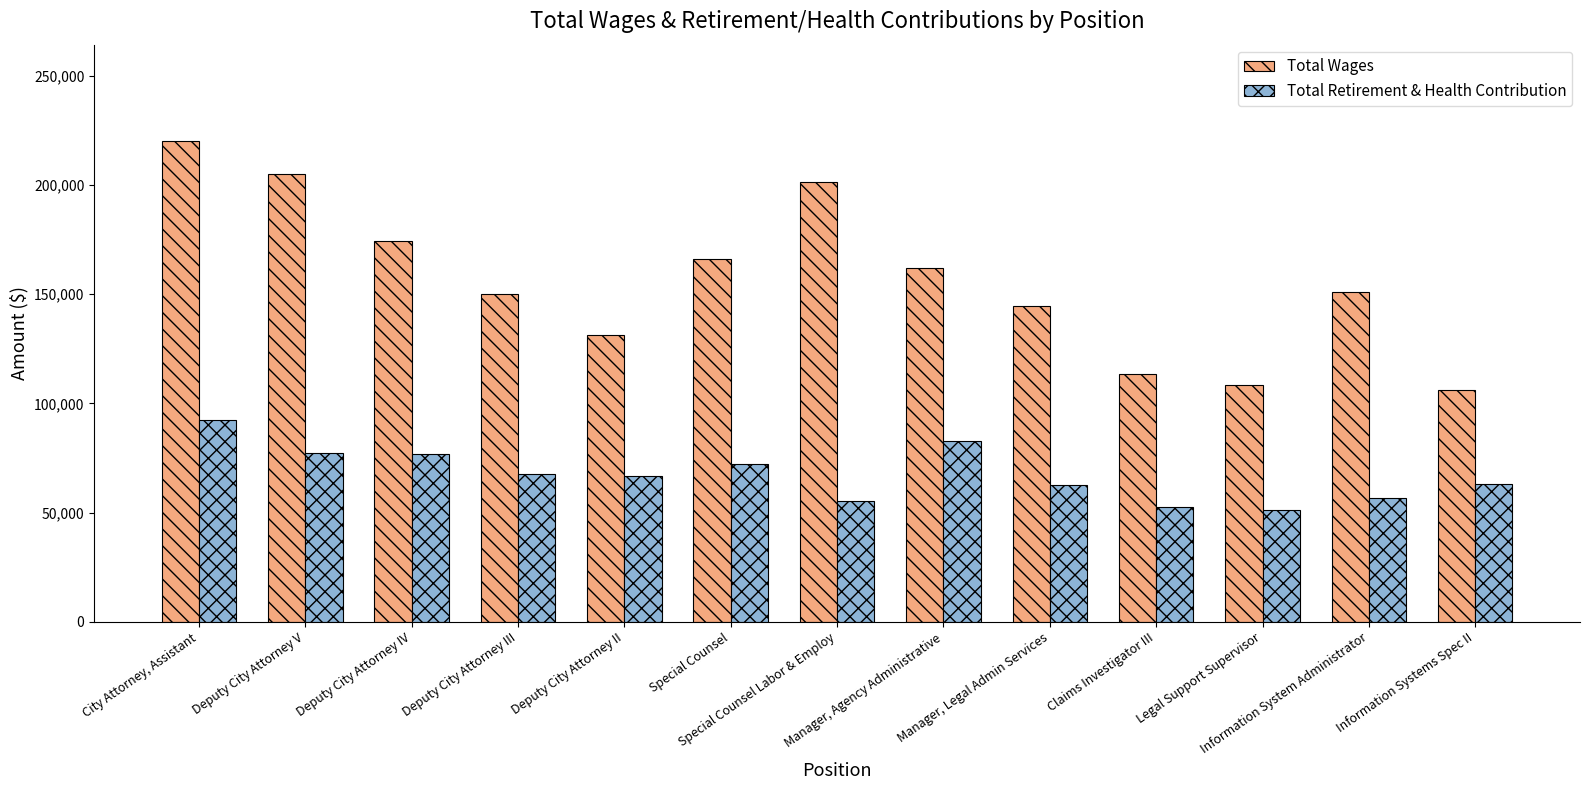

How many categories are shown in the chart?

13